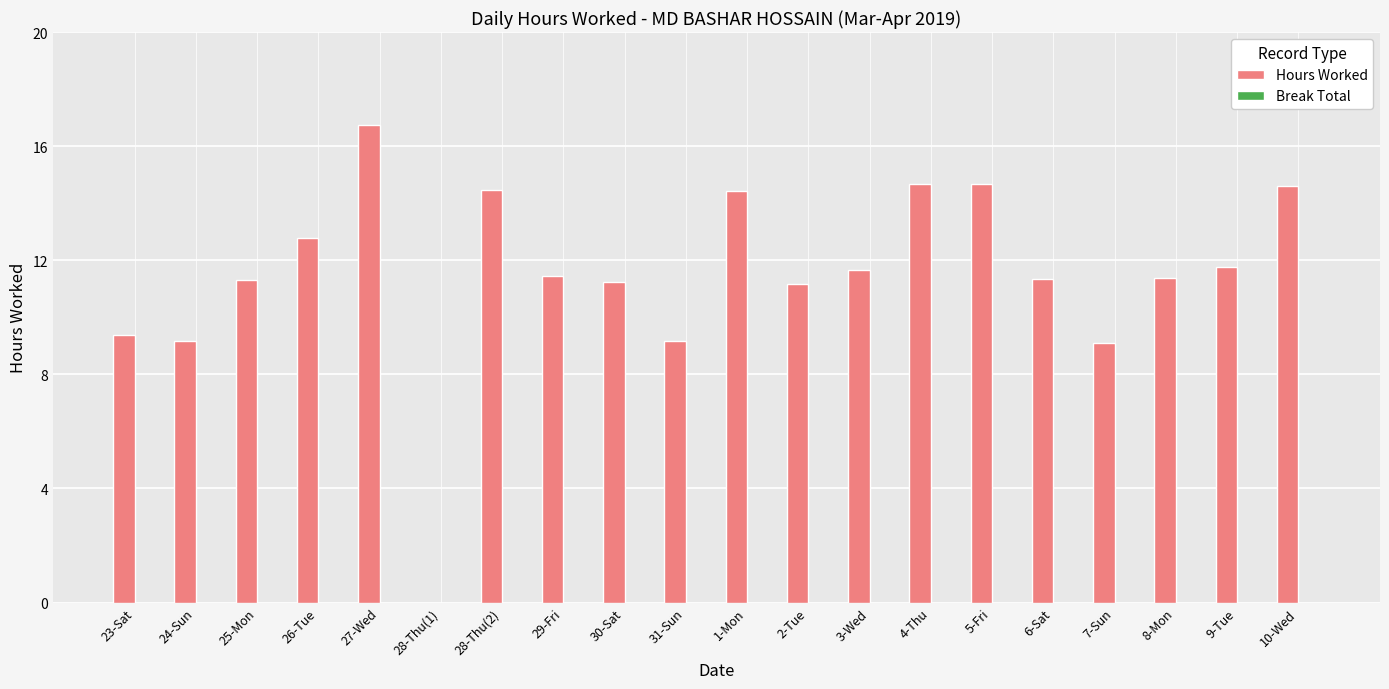

Read the value at 25-Mon.

11.3